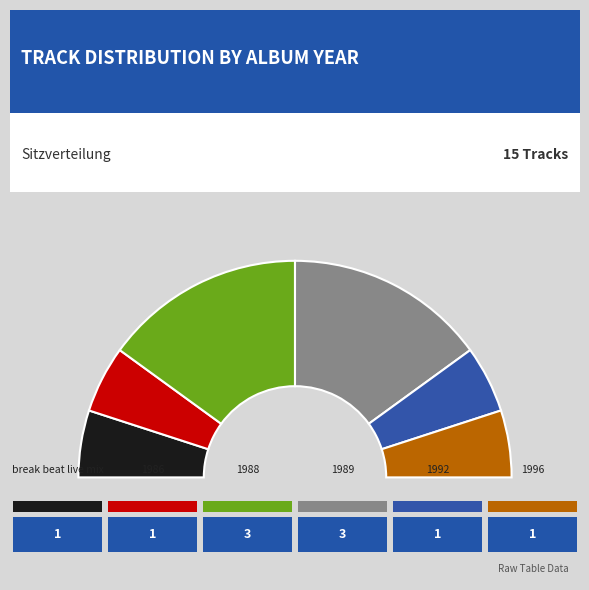

To the nearest percent, what is the average slice percentage?

17%